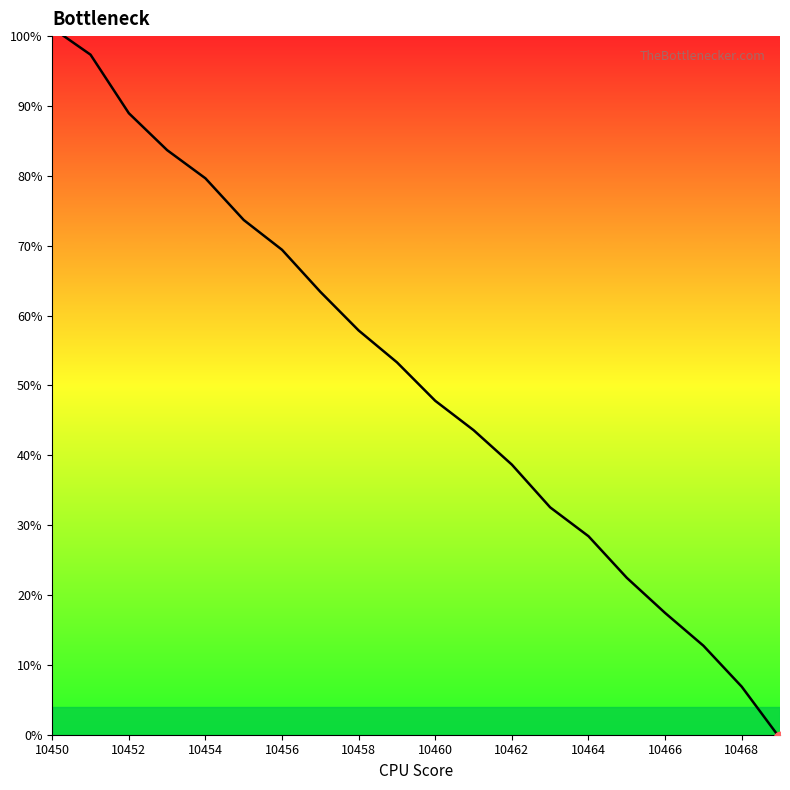

Which has a higher value, 19 or 10456?

10456